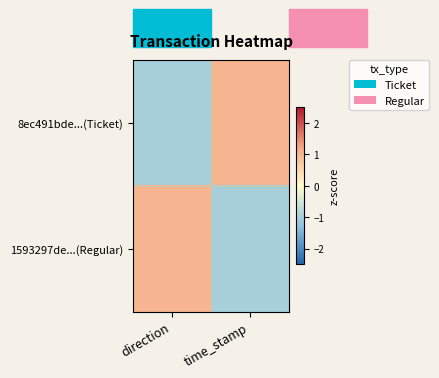

What is the smallest value displayed?

-1